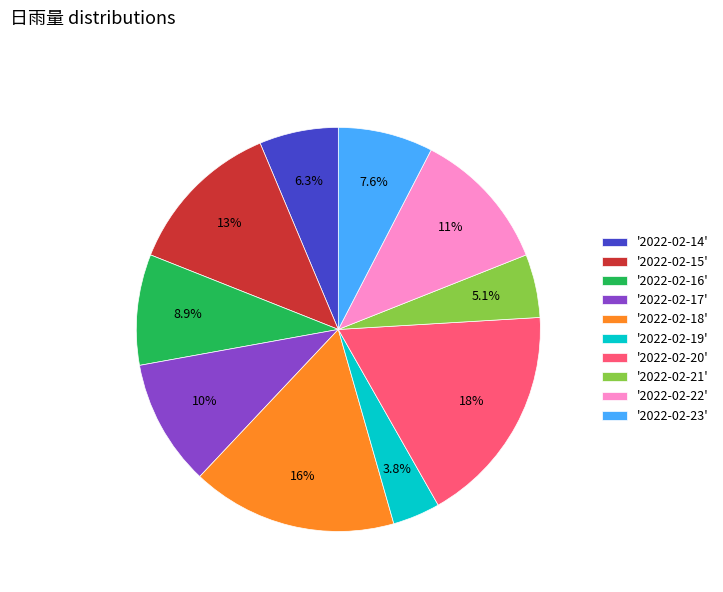

Is there a majority slice in this chart?

No